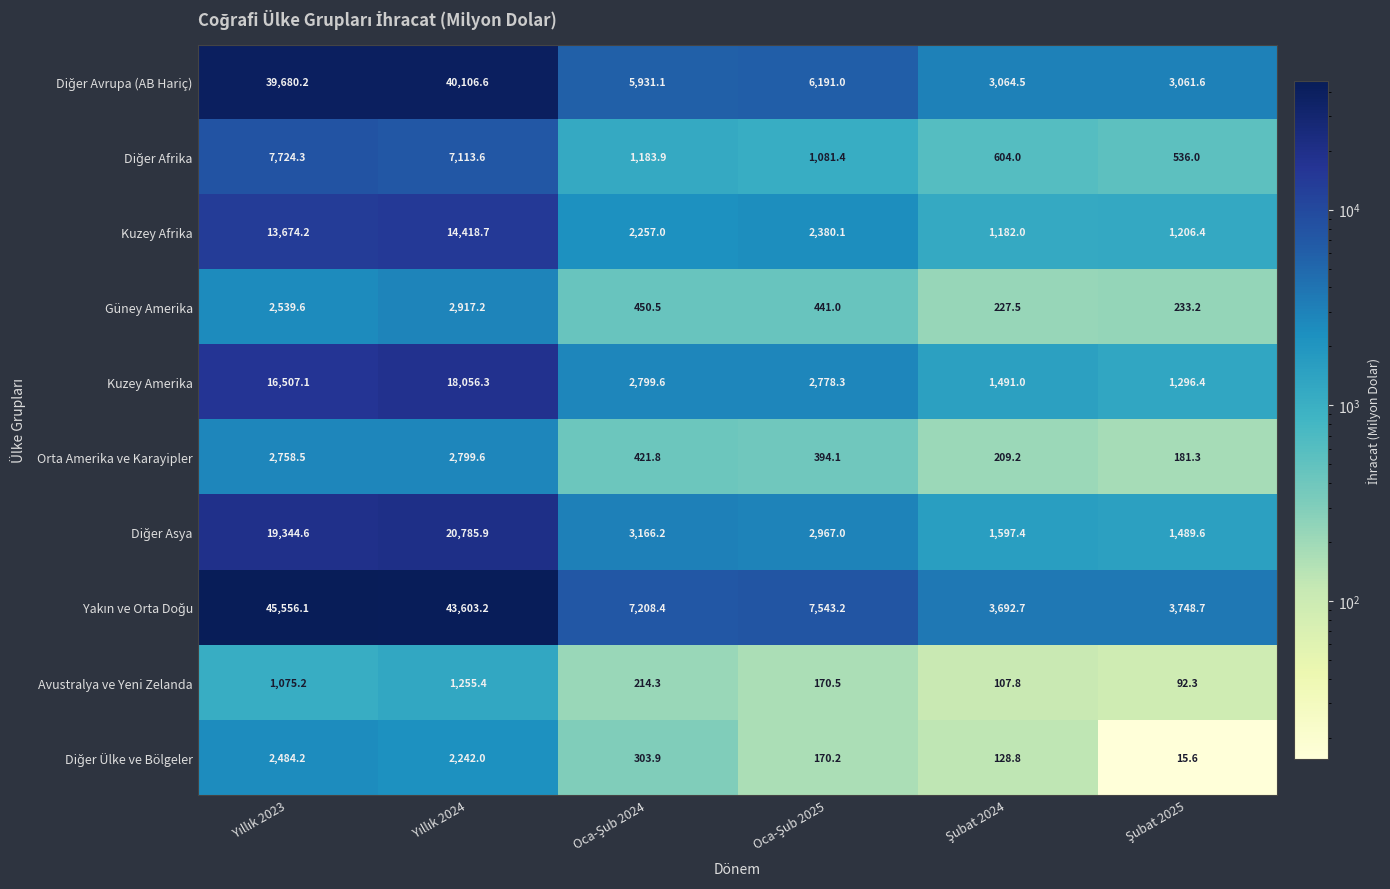

What is the minimum value shown in the chart?

15.6